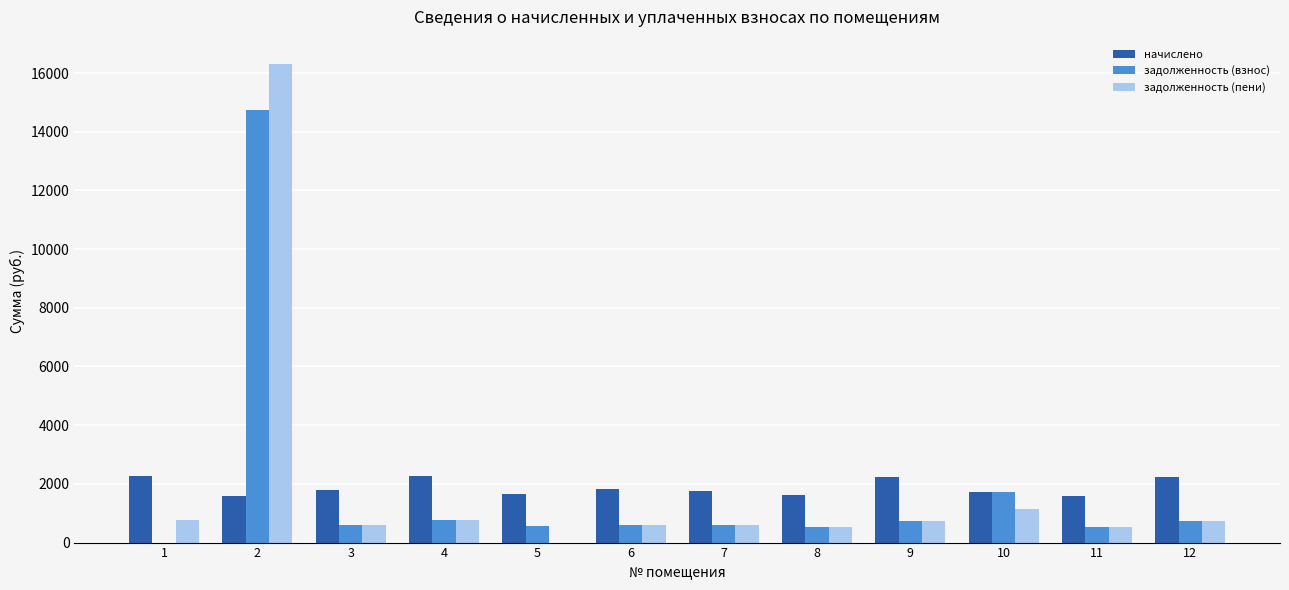

What is the greatest value displayed?

16320.5